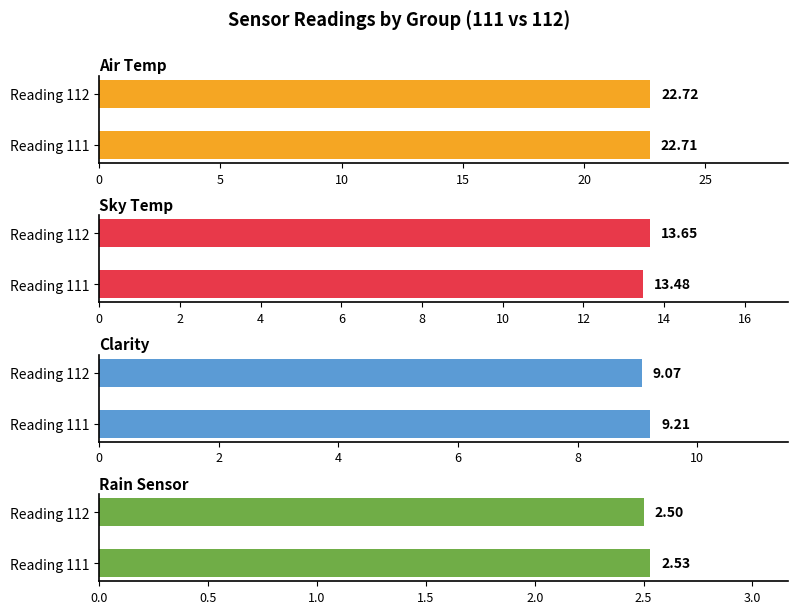

What is the value of the Sky Temp bar at the 1st from the left?

13.5